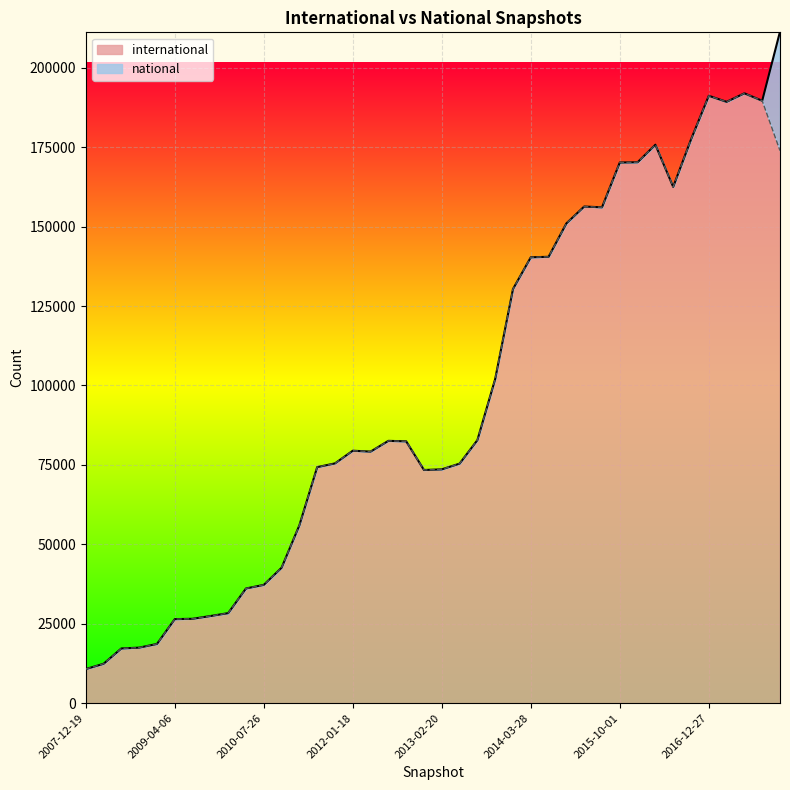

Which category has the lowest value across all series?

2007-12-19